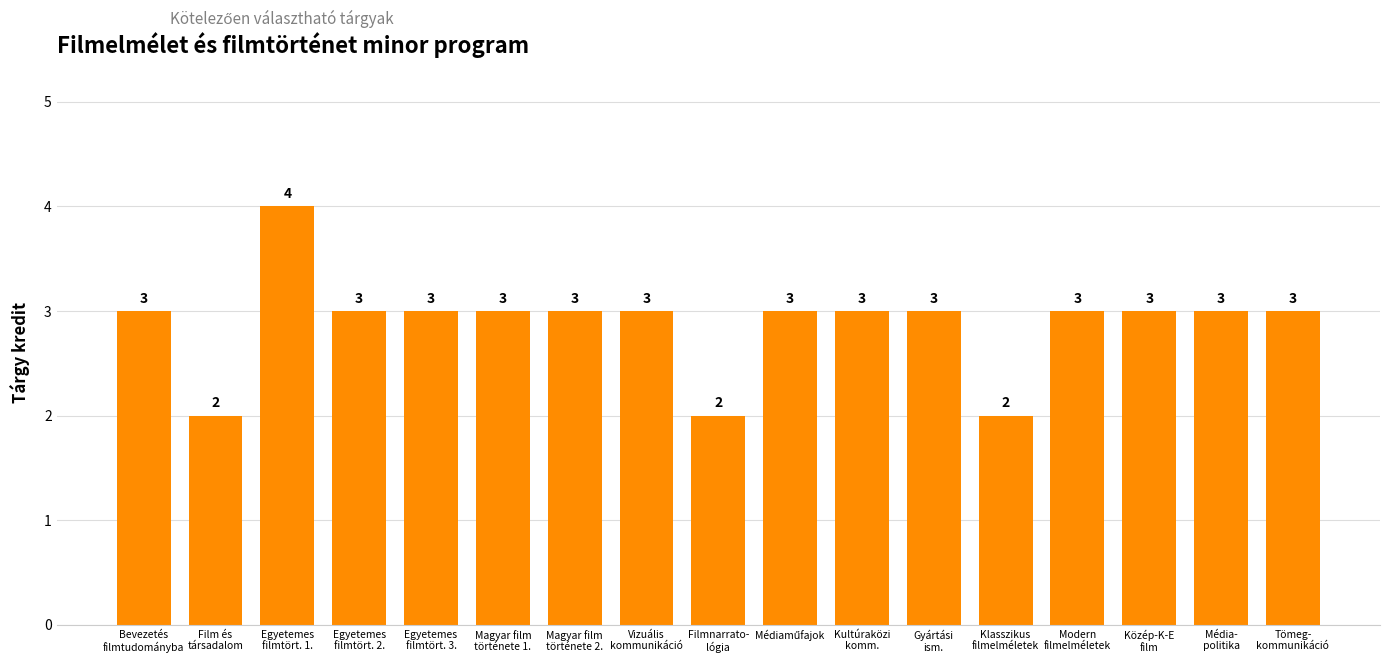

How many values are between 3 and 4?

14